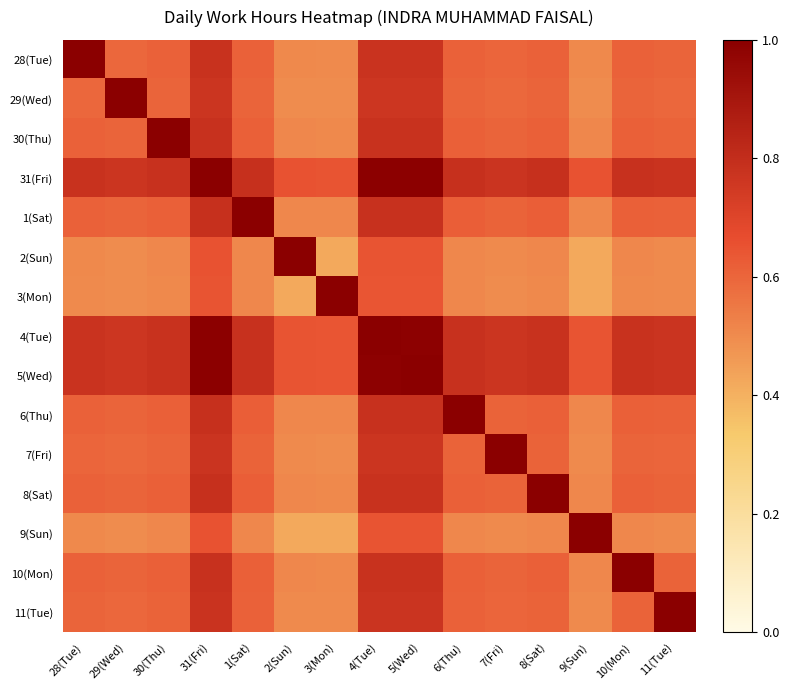

Which label corresponds to the smallest value in the chart?

9(Sun)